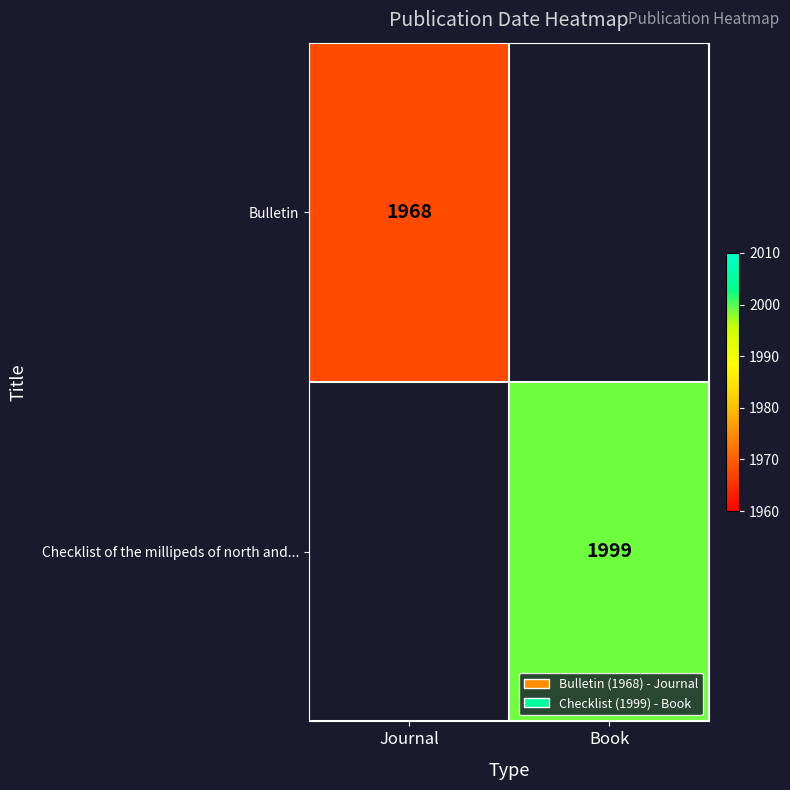

Is it true that Bulletin equals 3055 at Journal?

False